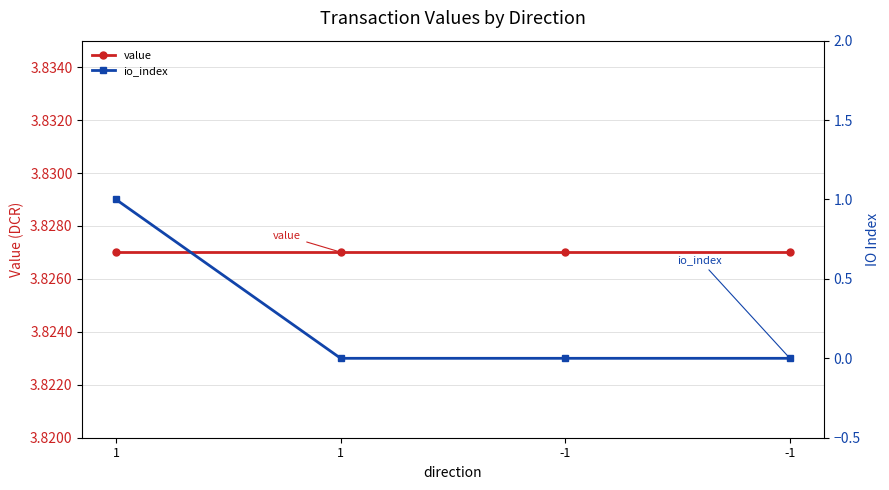

The value of value at 1 is 1.7. True or false?

False